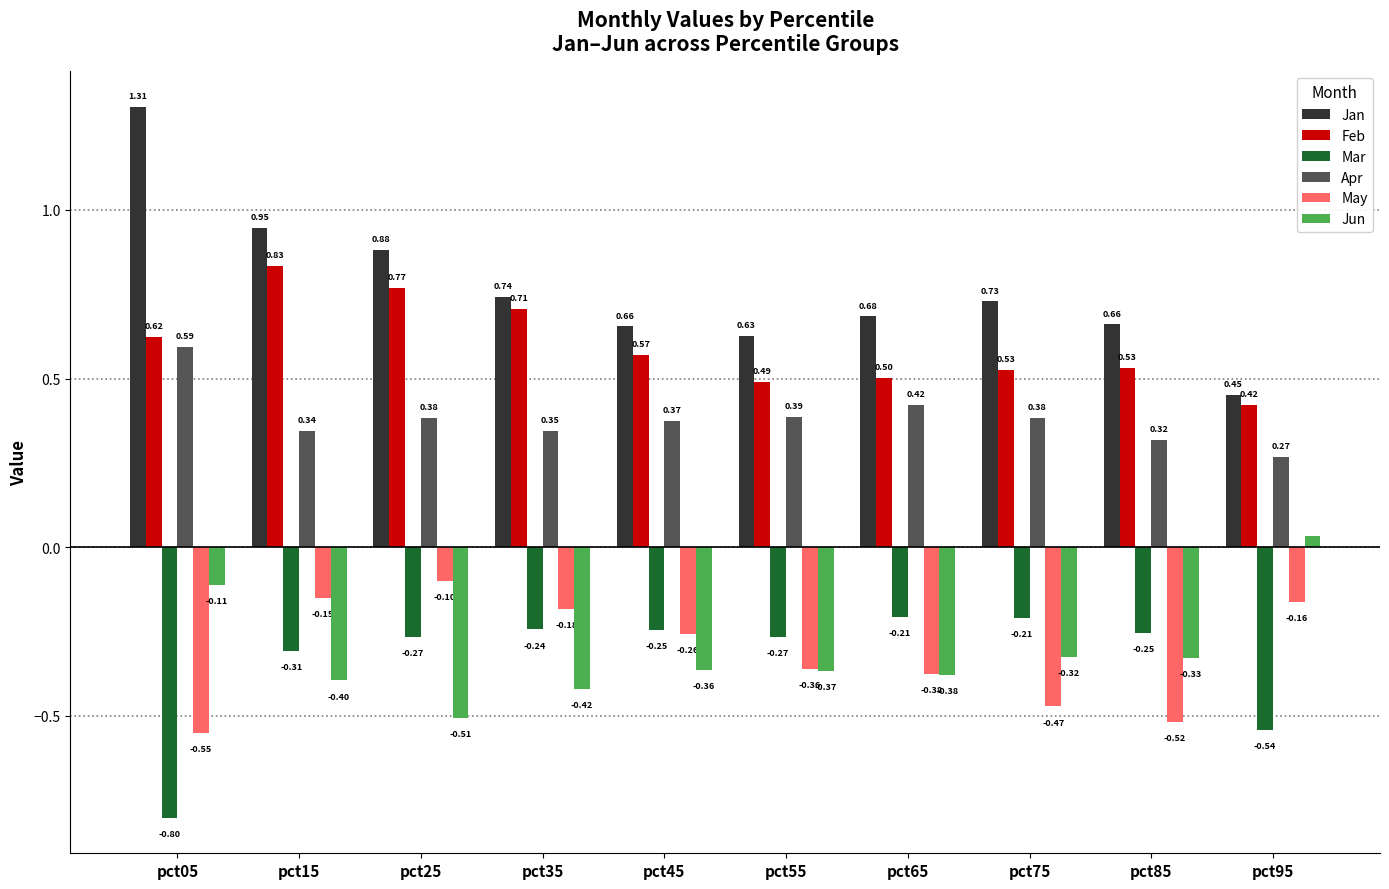

Which series has the largest total across all categories?

Jan